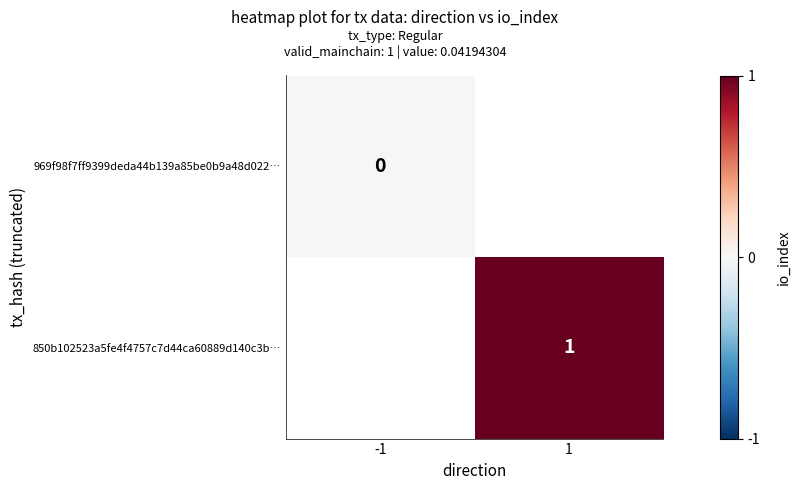

True or false: 850b102523a5fe4f4757c7d44ca60889d140c3b… has a value of 1 at 1.

True